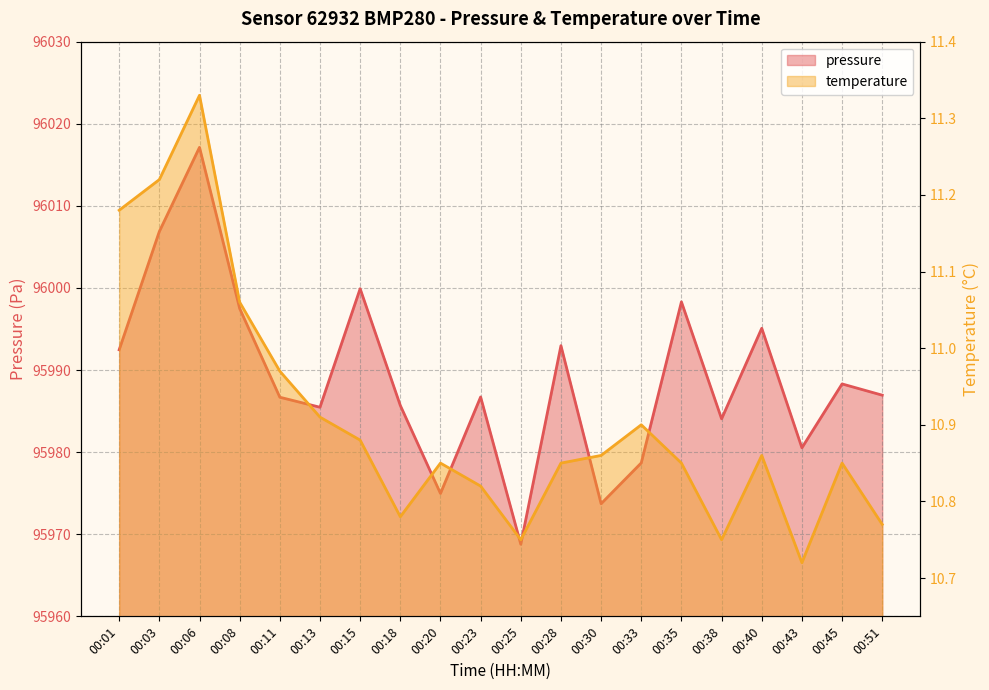

Reading left to right, what are all the values shown in this chart?

pressure: 00:01=95992.5	00:03=96006.9	00:06=96017.1	00:08=95997.5	00:11=95986.7	00:13=95985.5	00:15=95999.9	00:18=95985.7	00:20=95975.0	00:23=95986.7	00:25=95968.8	00:28=95993.0	00:30=95973.7	00:33=95978.7	00:35=95998.3	00:38=95984.1	00:40=95995.1	00:43=95980.5	00:45=95988.3	00:51=95986.9
temperature: 00:01=11.2	00:03=11.2	00:06=11.3	00:08=11.1	00:11=11.0	00:13=10.9	00:15=10.9	00:18=10.8	00:20=10.8	00:23=10.8	00:25=10.8	00:28=10.8	00:30=10.9	00:33=10.9	00:35=10.8	00:38=10.8	00:40=10.9	00:43=10.7	00:45=10.8	00:51=10.8